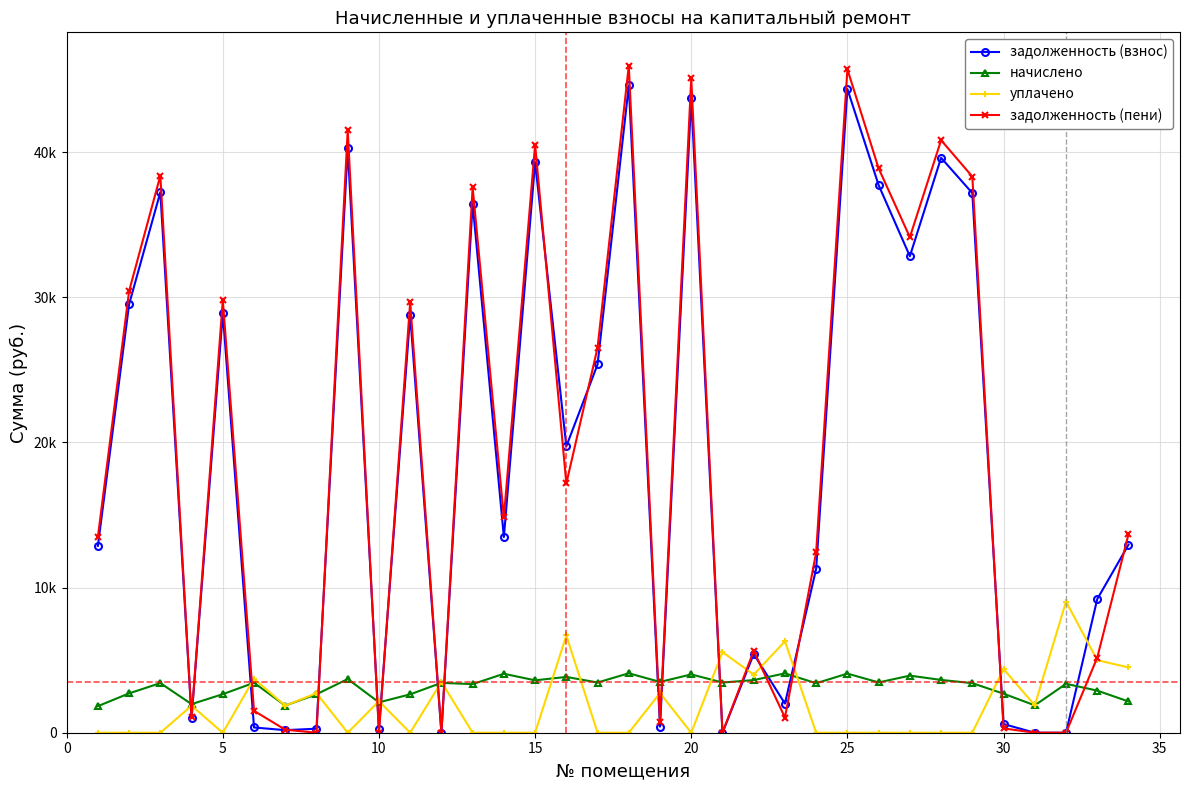

Is this an area chart (filled region under the line)?

No